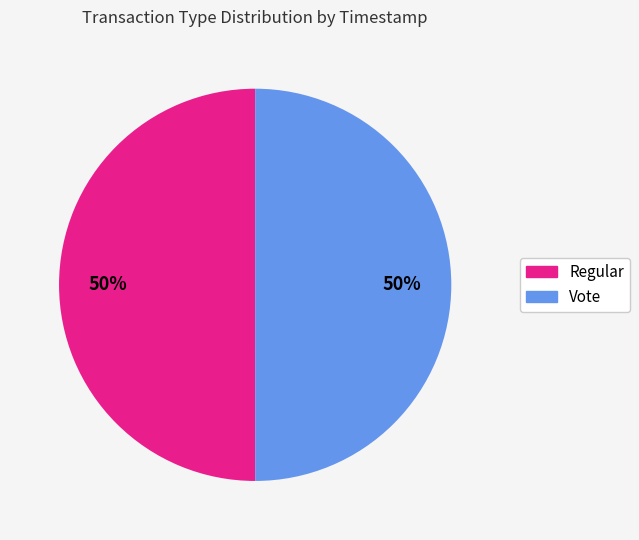

Approximately how many times larger is the value at Vote compared to Regular?

1.0